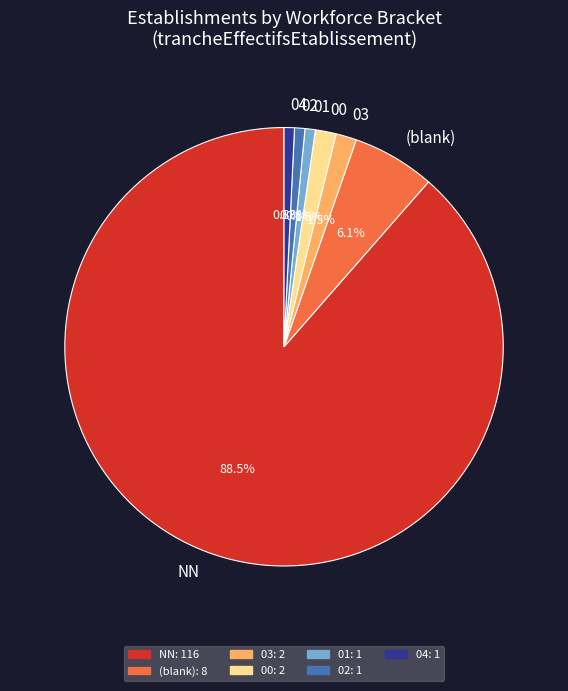

Is there any slice that represents more than half of the pie?

Yes